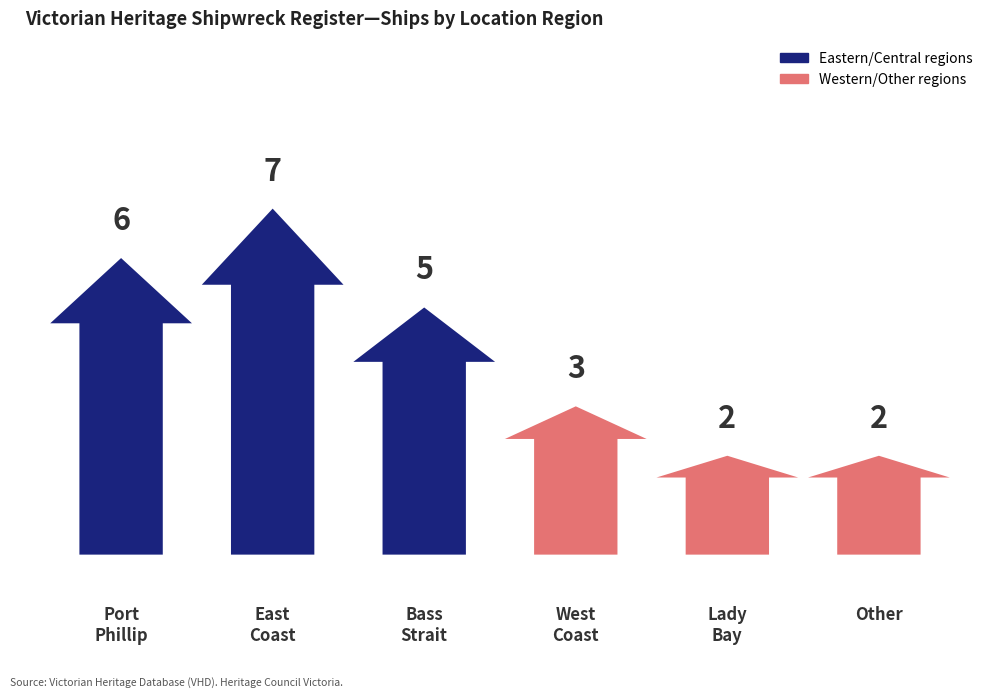

At which label does the data first exceed 5?

Port Phillip